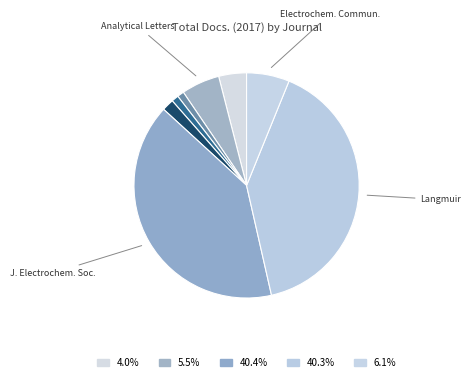

Count the number of slices in the pie.

8